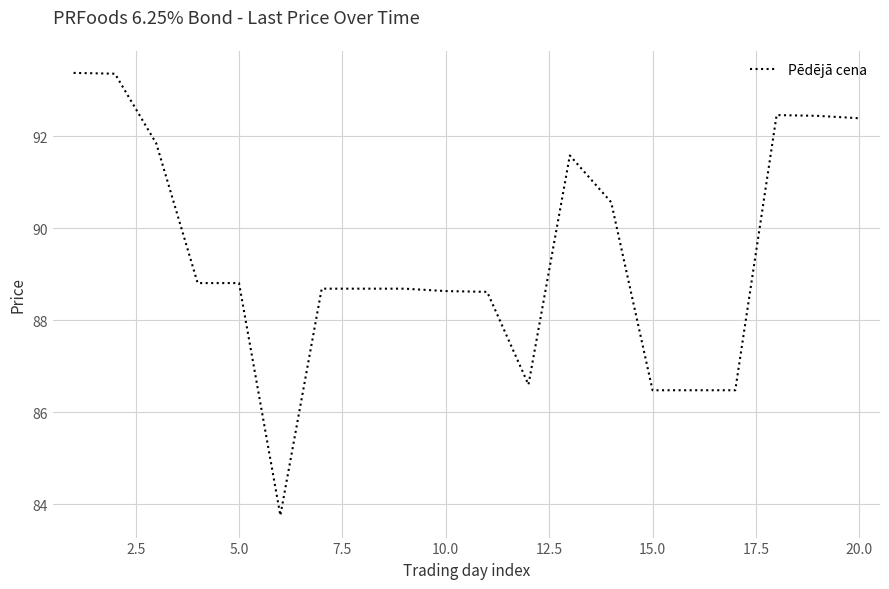

What is the greatest value displayed?

93.4